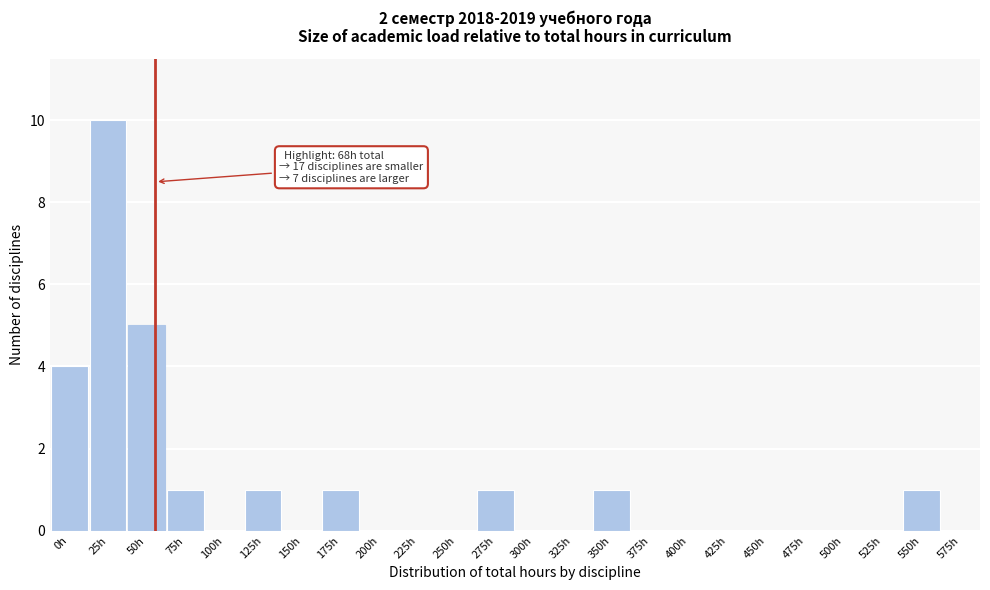

Reading left to right, what are all the values shown in this chart?

0h=4	25h=10	50h=5	75h=1	100h=0	125h=1	150h=0	175h=1	200h=0	225h=0	250h=0	275h=1	300h=0	325h=0	350h=1	375h=0	400h=0	425h=0	450h=0	475h=0	500h=0	525h=0	550h=1	575h=0